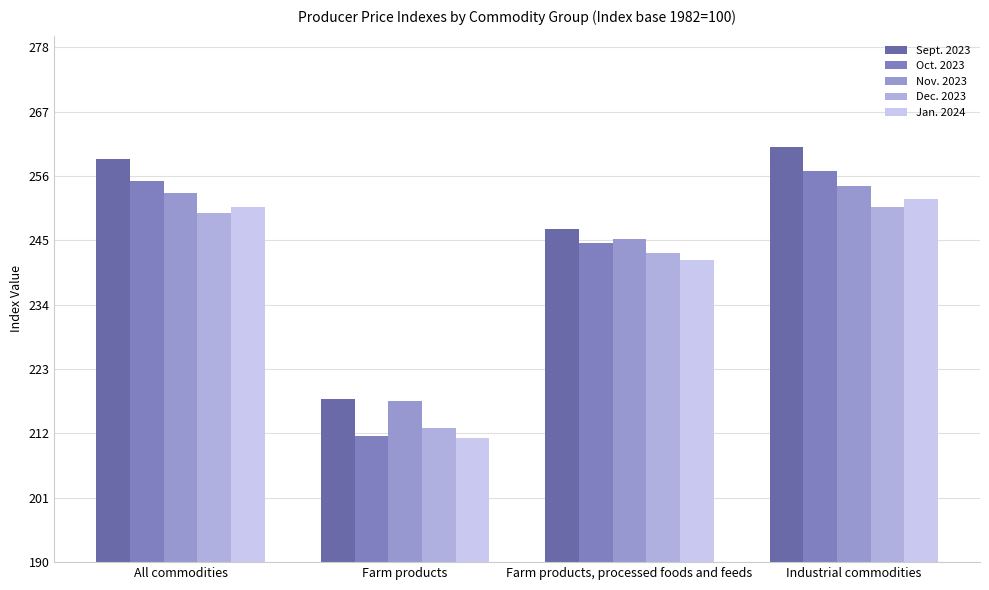

What position from the left is Industrial commodities?

4